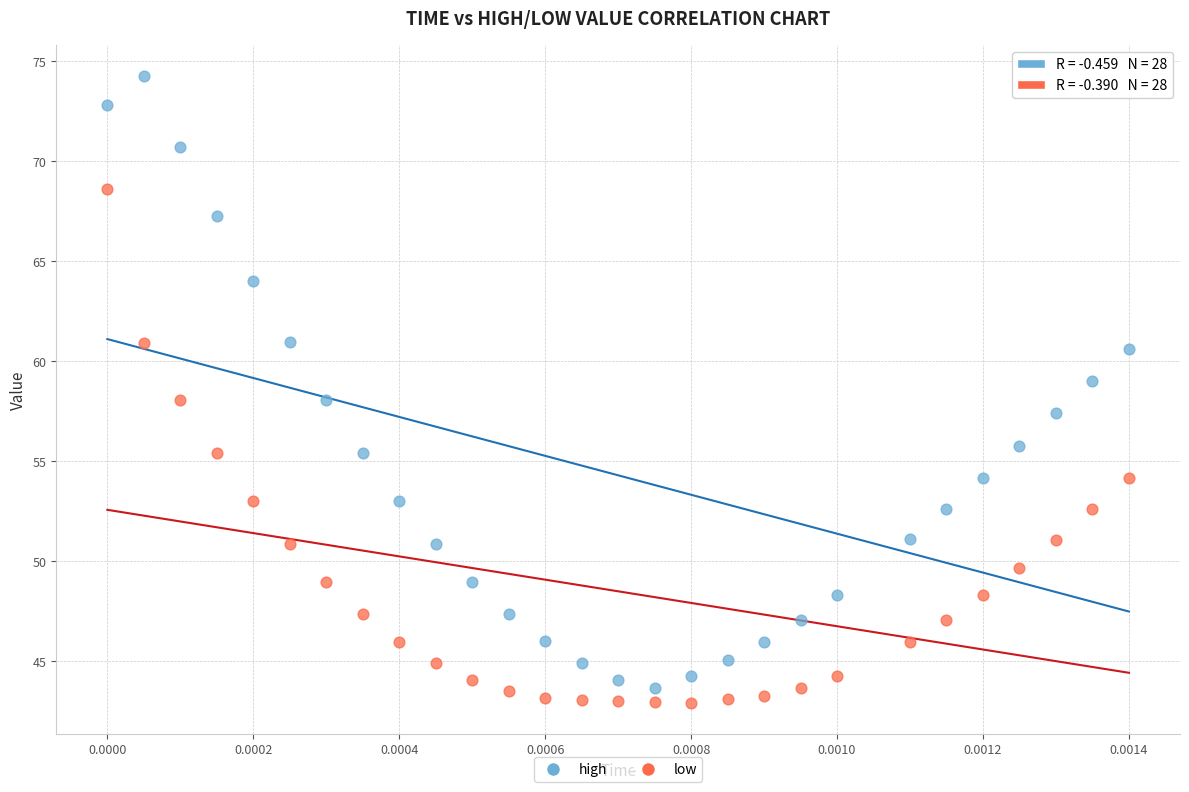

Which series has the widest spread of Y values?

high